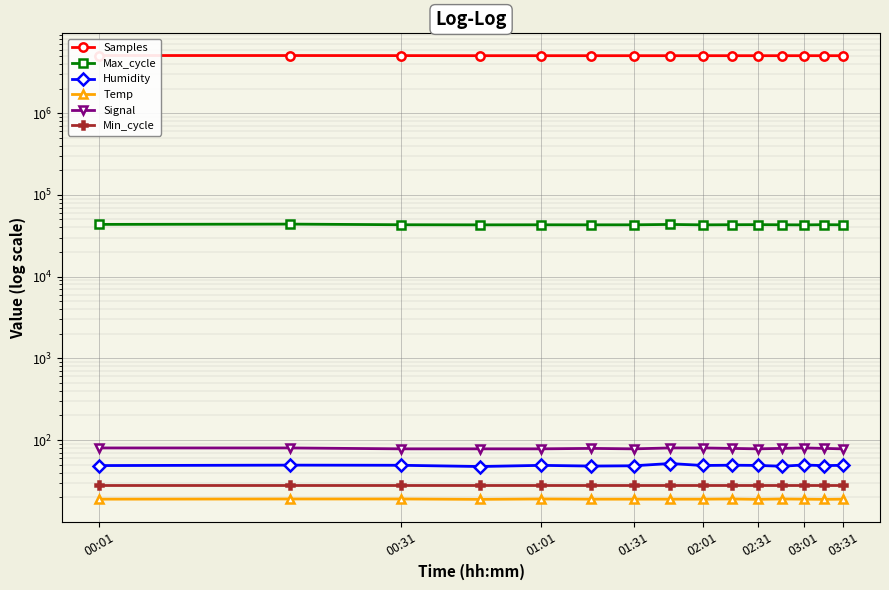

At which category does the chart reach its peak across all series?

00:01